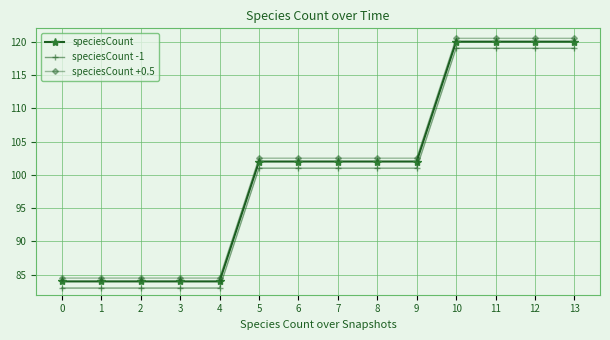

True or false: speciesCount has a value of 133.3 at 9.

False